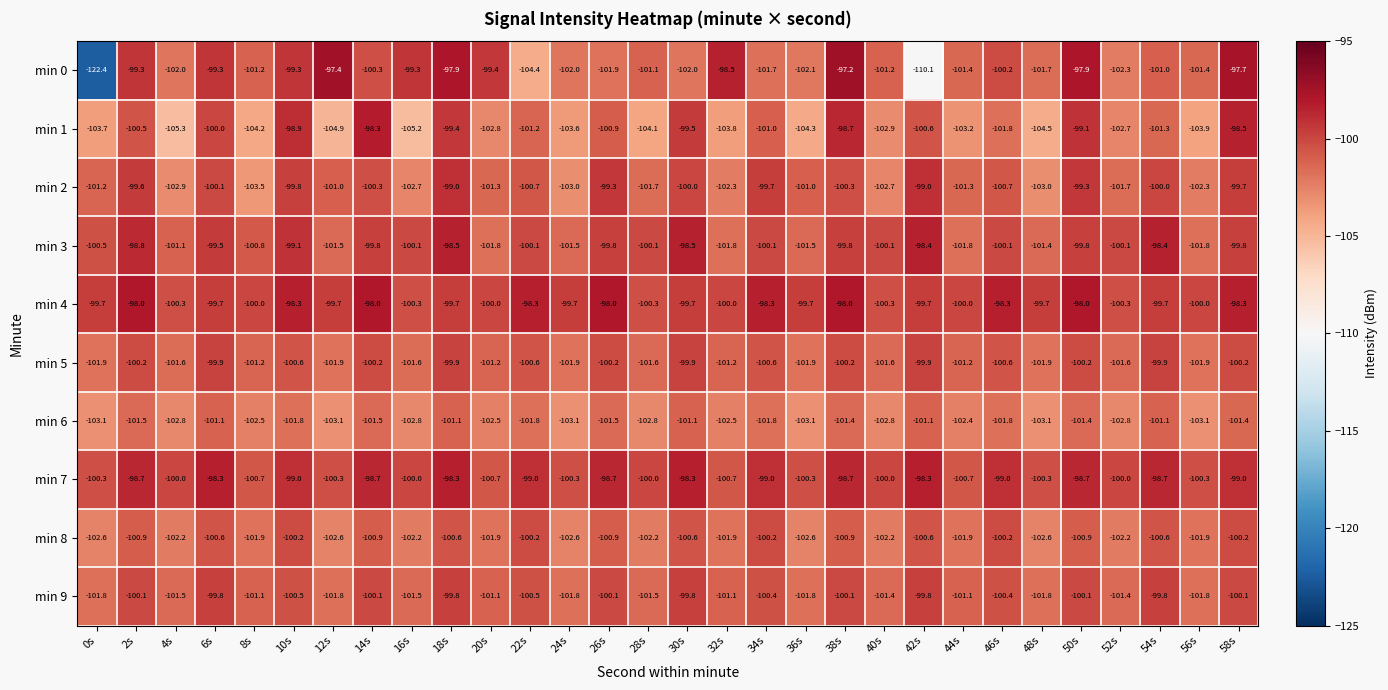

Which series has the largest range (max minus min)?

min 0